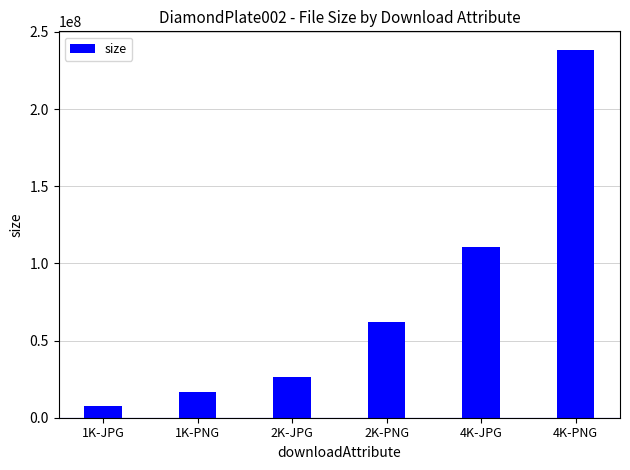

Reading right to left, list all the values displayed in this chart.

238438780	110734094	61906809	26505827	16362834	7609388